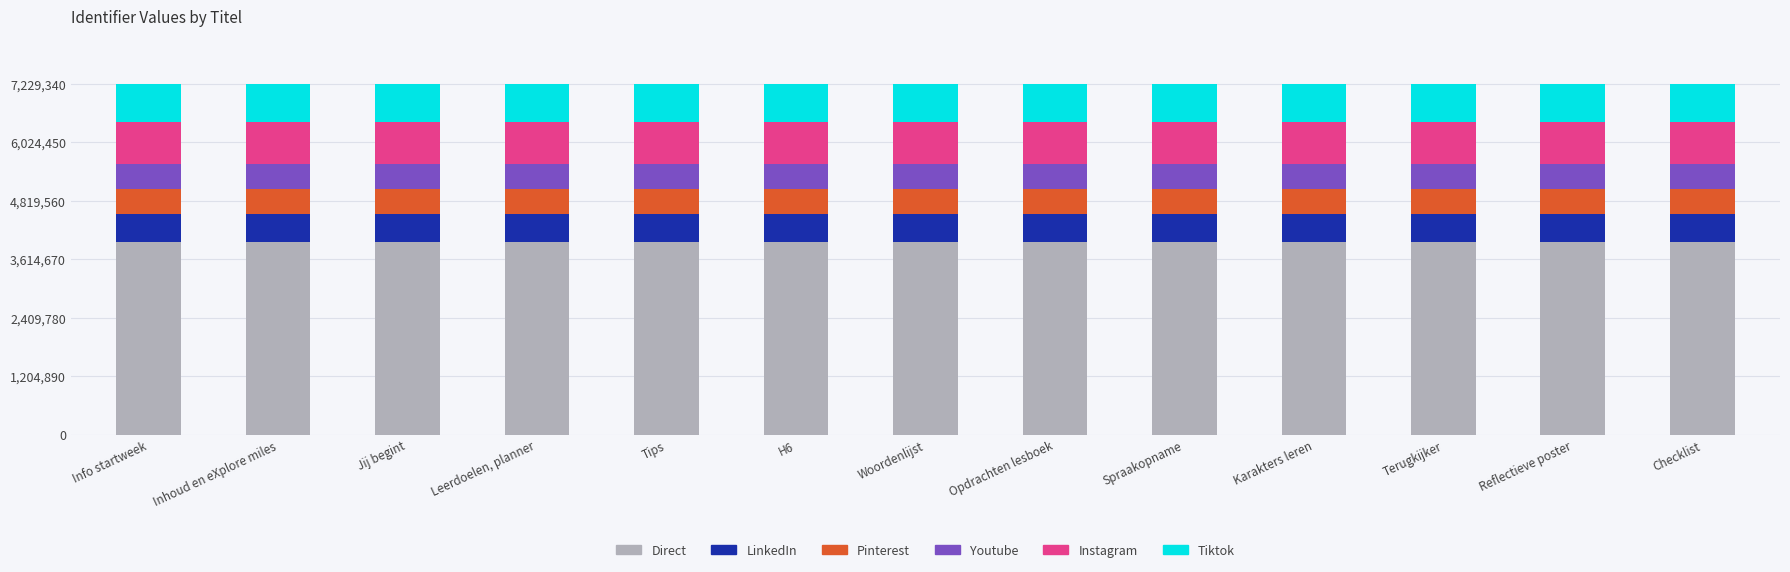

What is the minimum value for Direct?

3976120